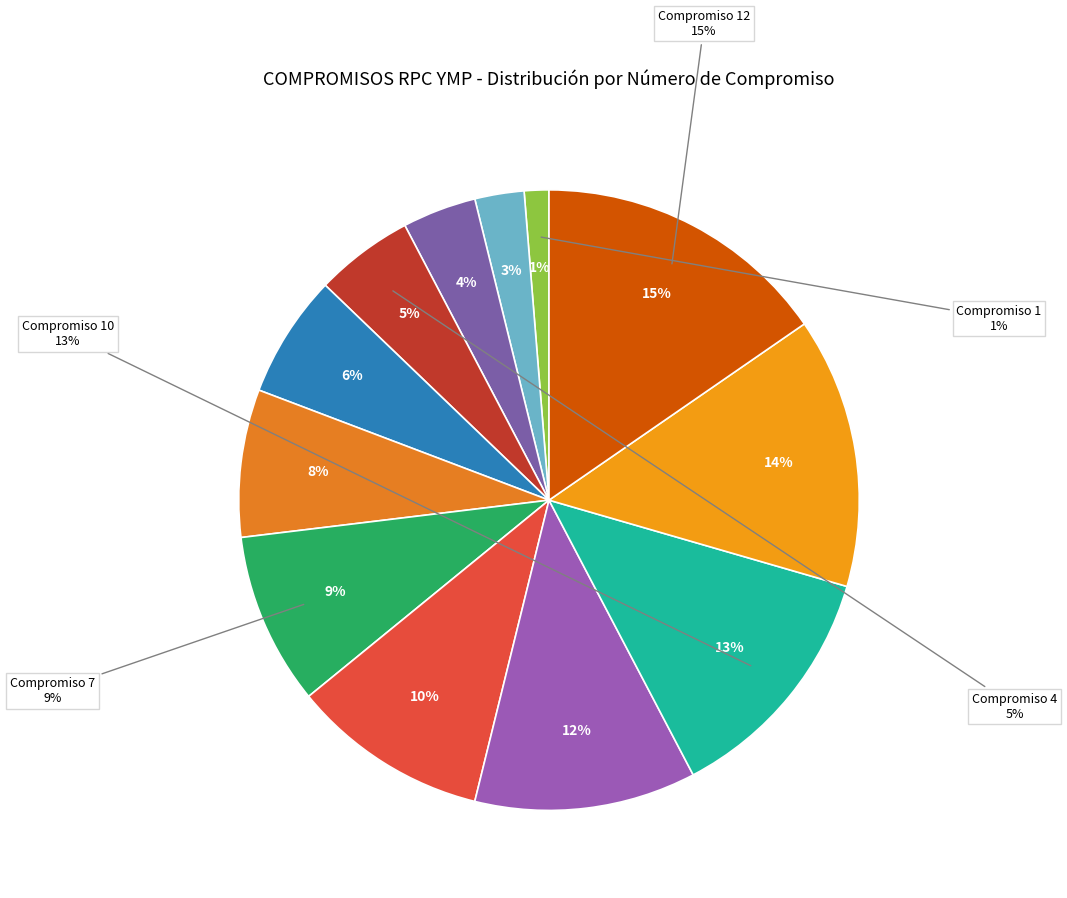

Combined, do 7 and 6 account for over 50%?

No